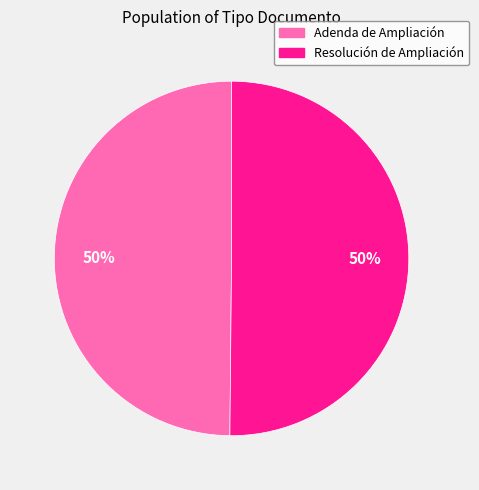

True or false: Resolución de Ampliación accounts for 50% of the total.

True